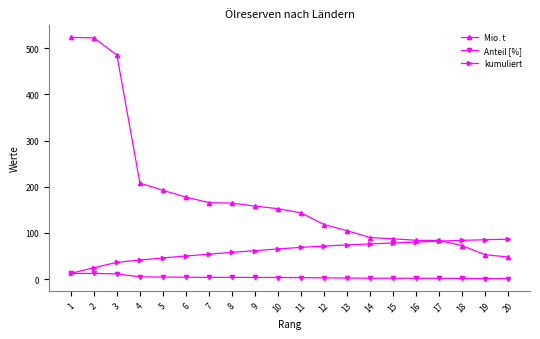

How many series are shown in this chart?

3